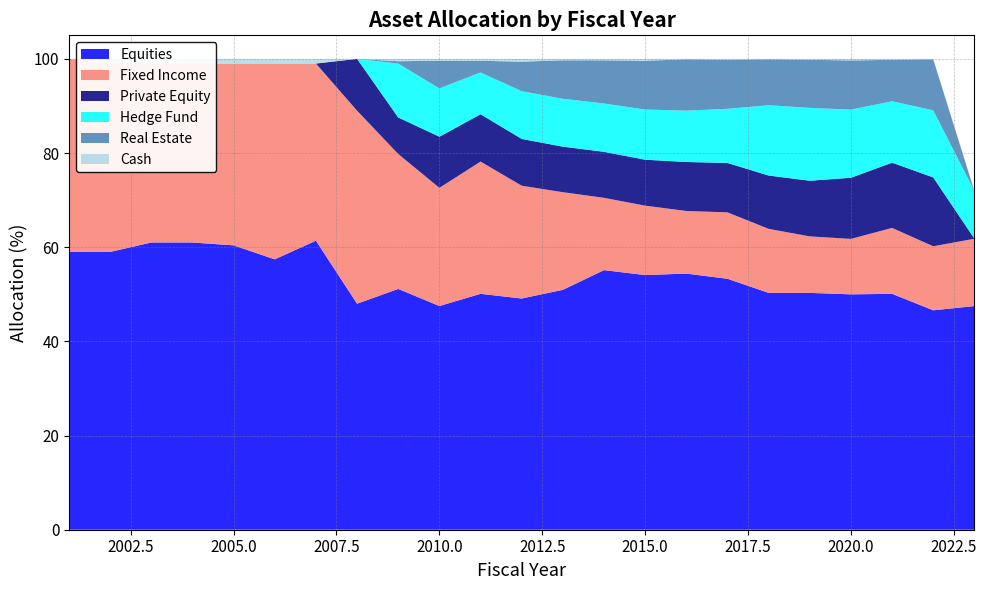

Reading left to right, extract all data points from this chart.

Equities: 59.0	59.0	61.0	61.0	60.4	57.4	61.4	48.0	51.1	47.5	50.1	49.1	50.9	55.1	54.1	54.4	53.3	50.3	50.3	50.0	50.1	46.6	47.5
Fixed Income: 41.0	40.0	38.0	38.0	38.6	41.6	37.6	41.0	28.7	25.1	28.1	24.0	20.7	15.4	14.7	13.3	14.1	13.6	12.0	11.8	14.0	13.6	14.3
Private Equity: 0.0	0.0	0.0	0.0	0.0	0.0	0.0	11.0	7.8	10.9	10.1	9.9	9.7	9.8	9.8	10.4	10.5	11.3	11.8	13.0	13.9	14.6	0.0
Hedge Fund: 0.0	0.0	0.0	0.0	0.0	0.0	0.0	0.0	11.4	10.3	8.9	10.1	10.2	10.3	10.7	10.9	11.5	14.9	15.5	14.5	13.0	14.3	10.1
Real Estate: 0.0	0.0	0.0	0.0	0.0	0.0	0.0	0.0	0.5	5.9	2.5	6.3	8.2	9.2	10.4	10.9	10.4	9.8	10.2	10.4	8.8	10.8	0.0
Cash: 0.0	1.0	1.0	1.0	1.0	1.0	1.0	0.0	0.5	0.4	0.4	0.6	0.3	0.3	0.4	0.1	0.2	0.1	0.2	0.3	0.2	0.1	0.1